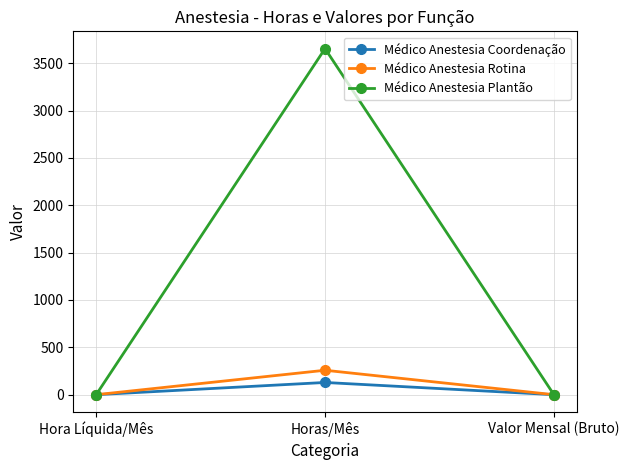

True or false: Médico Anestesia Rotina has a value of -155 at Hora Líquida/Mês.

False